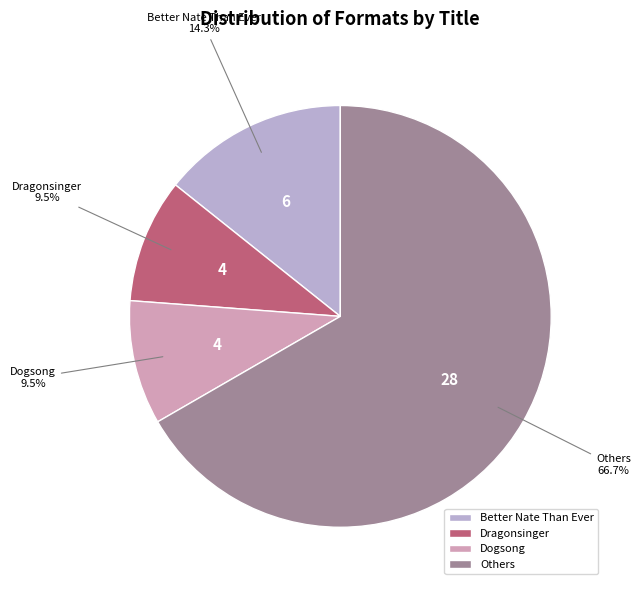

Which category has the biggest portion of the pie?

Others